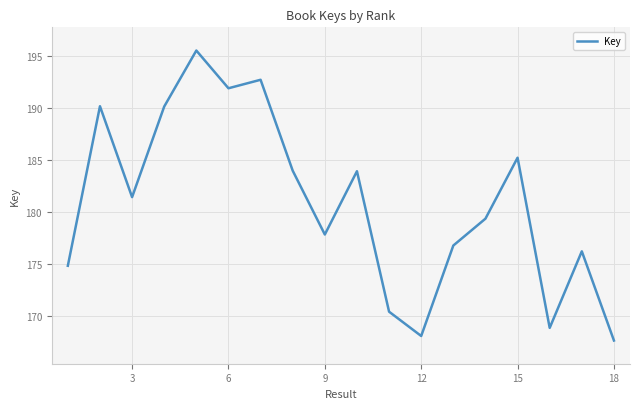

Is this an area chart (filled region under the line)?

No